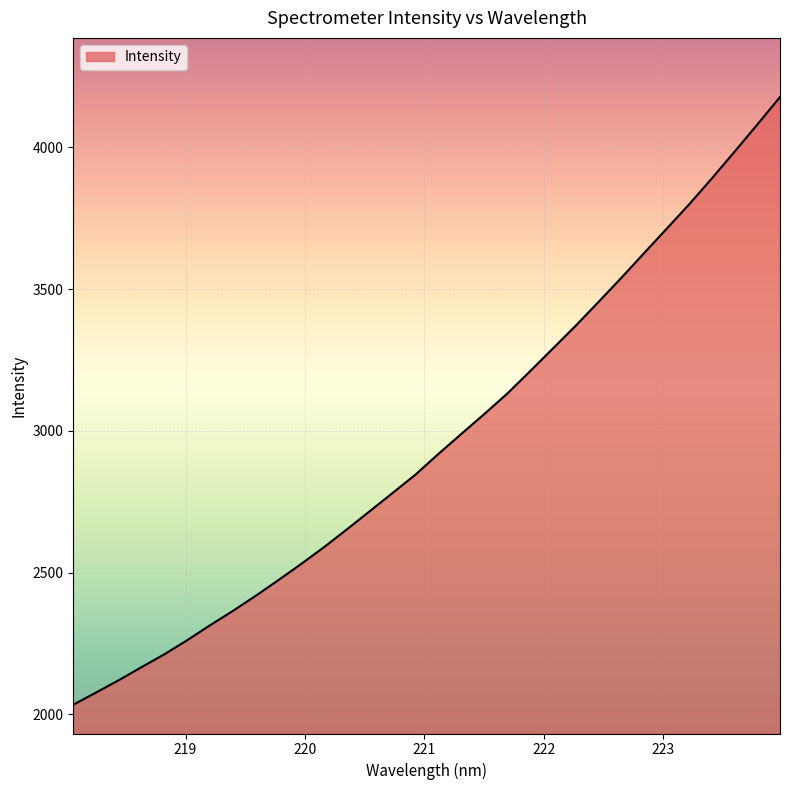

What is the difference between the maximum and minimum values?

2143.2